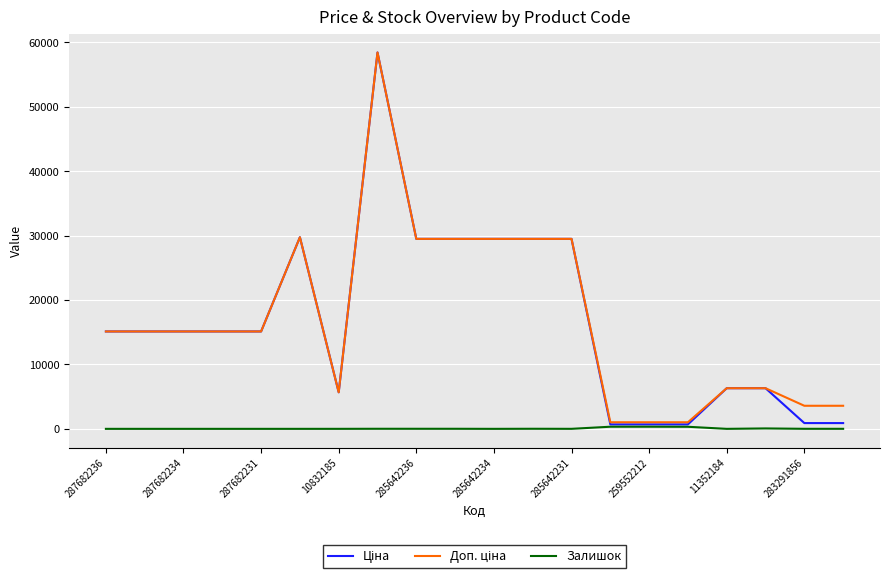

What is the total value across all series at 285642234?

58983.0